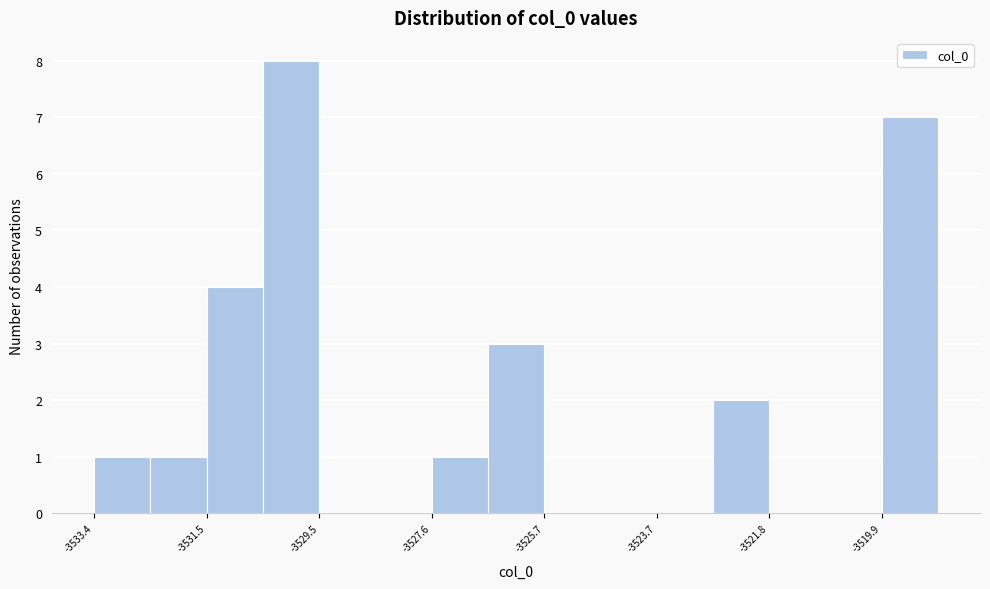

Reading left to right, list every bar in this chart as the range it spans on the x-axis followed by its height. Neither the bar edges nor the heights are printed on the chart, so give them approximately, as read against the axes.

-3533.4 to -3532.4: 1
-3532.4 to -3531.4: 1
-3531.4 to -3530.6: 4
-3530.6 to -3529.6: 8
-3529.6 to -3528.6: 0
-3528.6 to -3527.6: 0
-3527.6 to -3526.6: 1
-3526.6 to -3525.6: 3
-3525.6 to -3524.8: 0
-3524.8 to -3523.8: 0
-3523.8 to -3522.8: 0
-3522.8 to -3521.8: 2
-3521.8 to -3520.8: 0
-3520.8 to -3519.8: 0
-3519.8 to -3519.0: 7